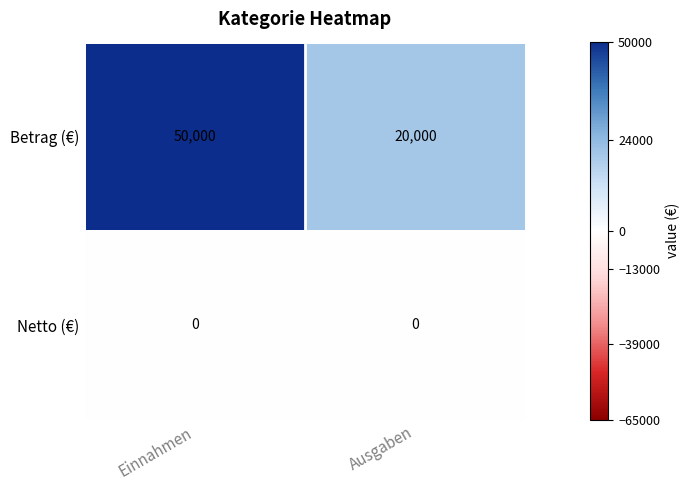

At which category is the sum across all series the highest?

Einnahmen